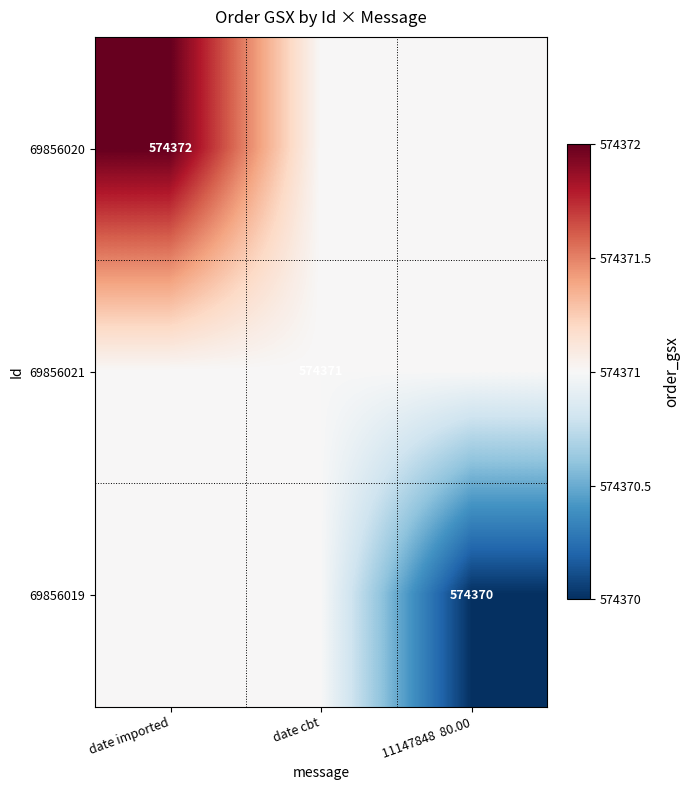

The 69856020 series shows 574372 at date imported. True or false?

True